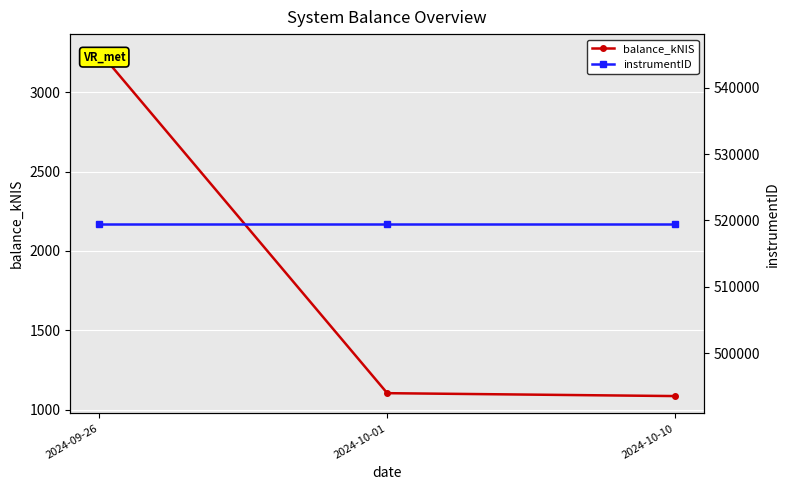

At which label does balance_kNIS first exceed 1104?

2024-09-26